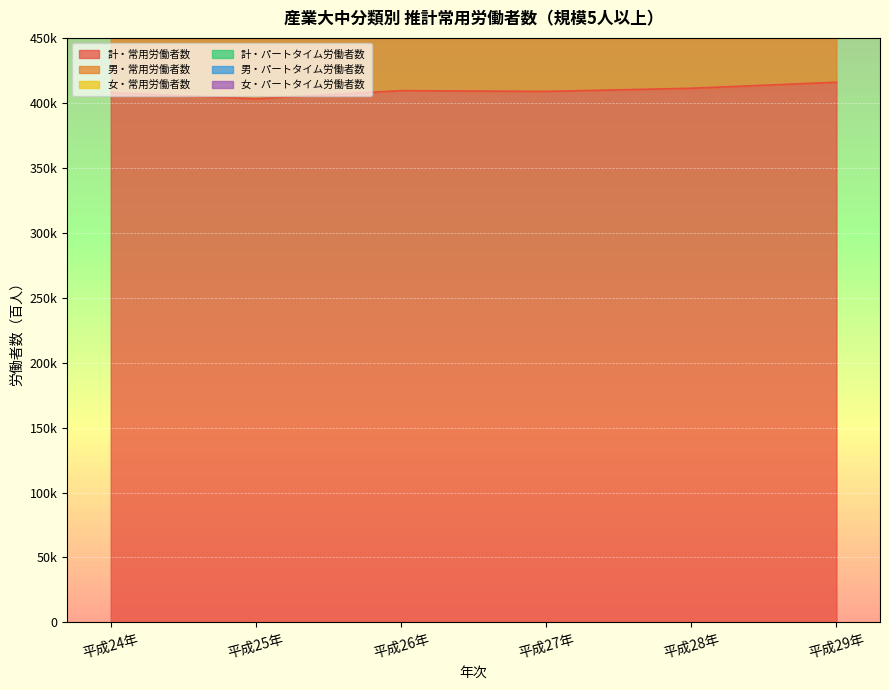

At 平成27年, list the series in order from smallest to largest.

男・パートタイム労働者数, 女・パートタイム労働者数, 計・パートタイム労働者数, 女・常用労働者数, 男・常用労働者数, 計・常用労働者数